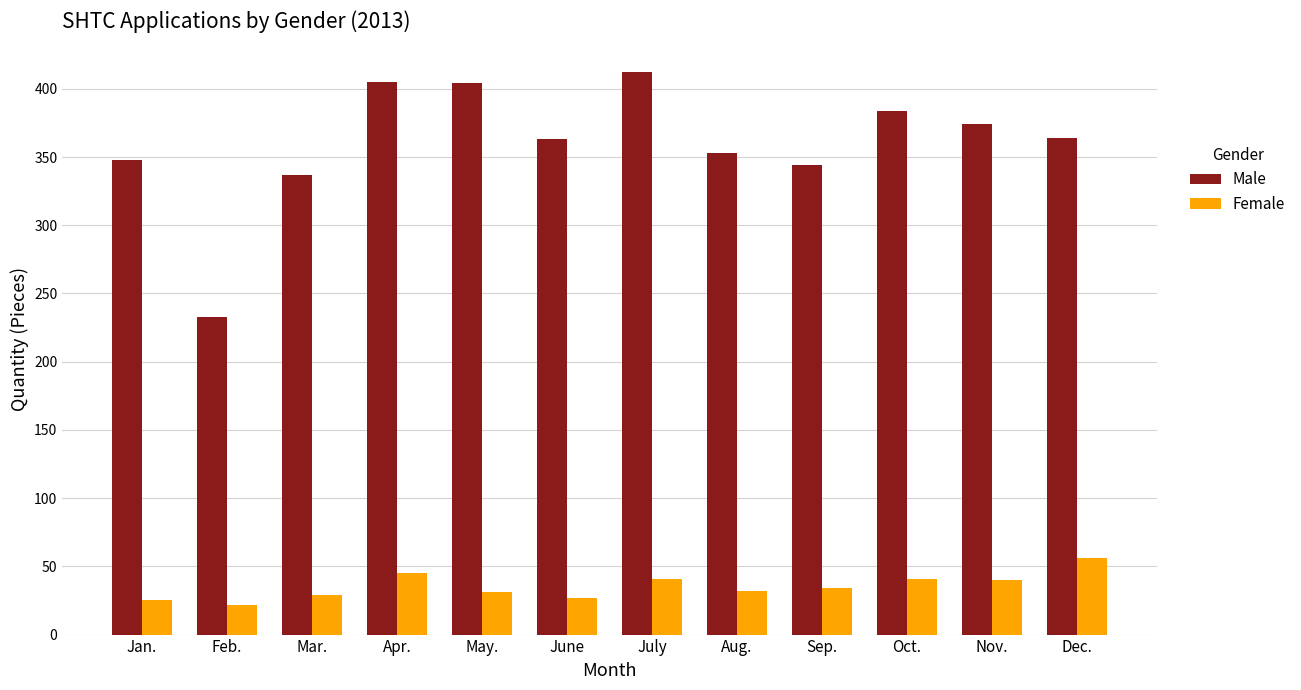

Rank the series at June from lowest to highest value.

Female, Male